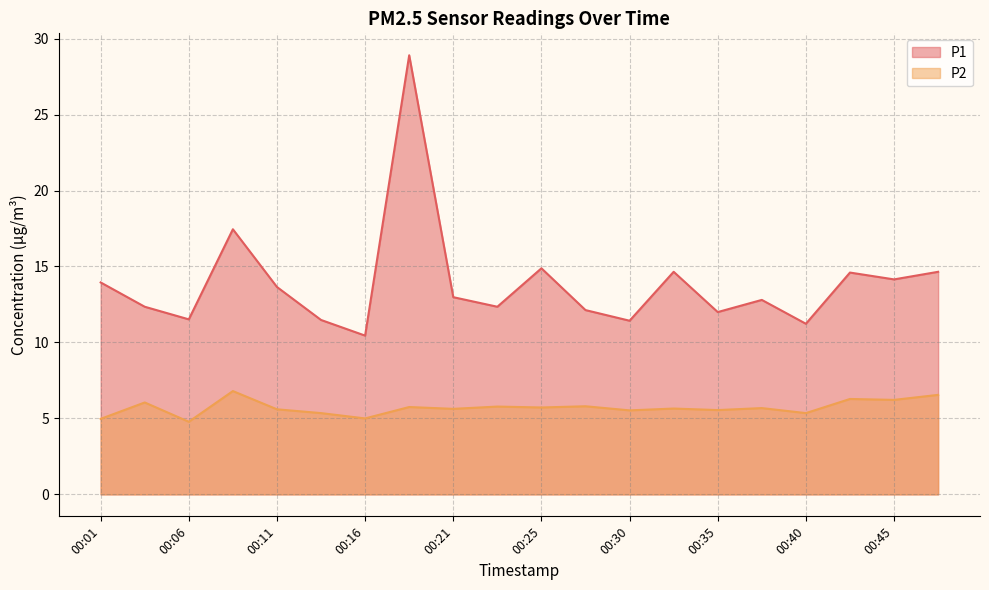

At how many categories does at least one series exceed 25?

1